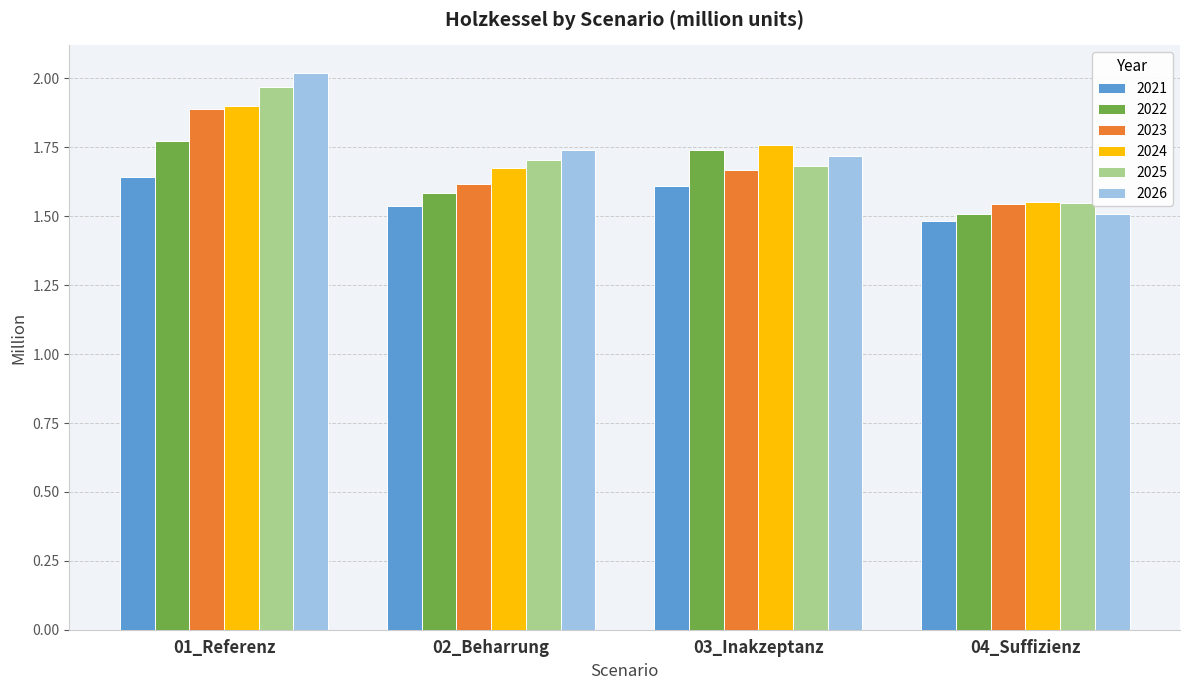

What is the difference between the maximum and minimum values in the 2022 series?

0.3